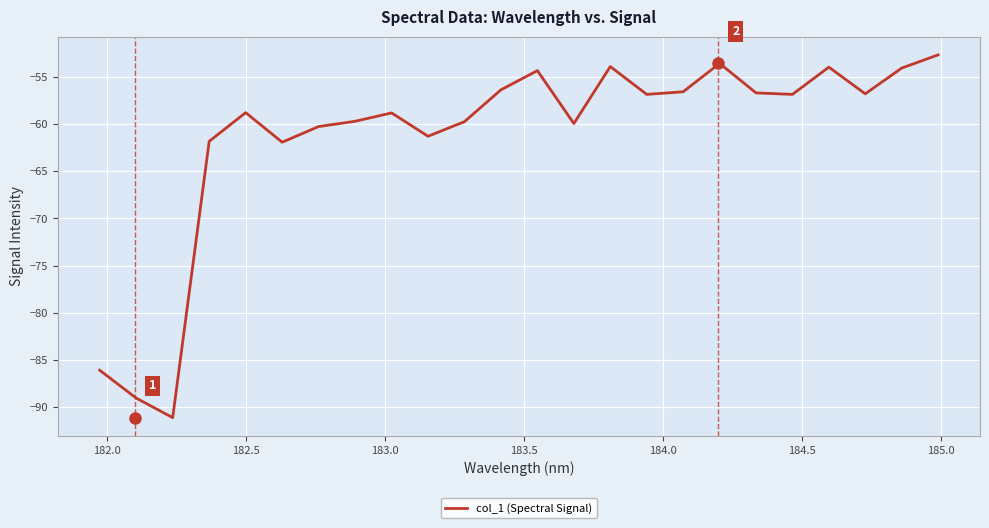

What is the minimum value shown in the chart?

-91.1